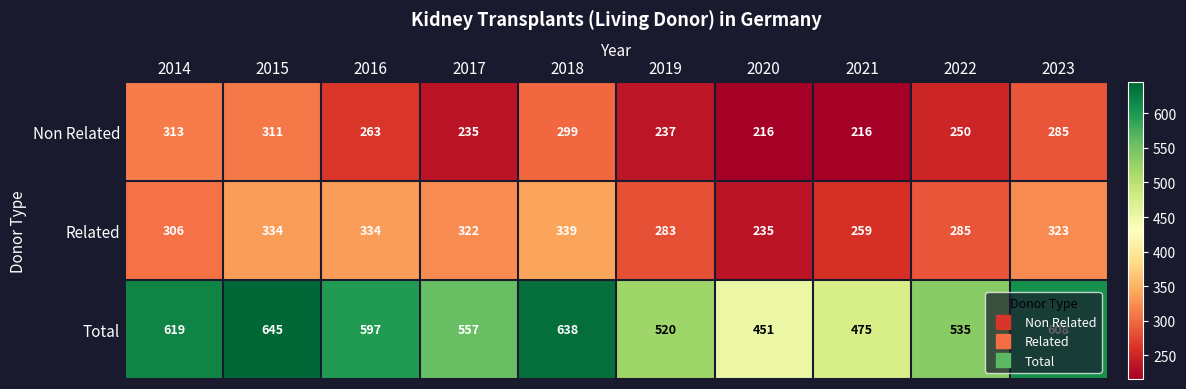

At 2021, list the series in order from smallest to largest.

Non Related, Related, Total